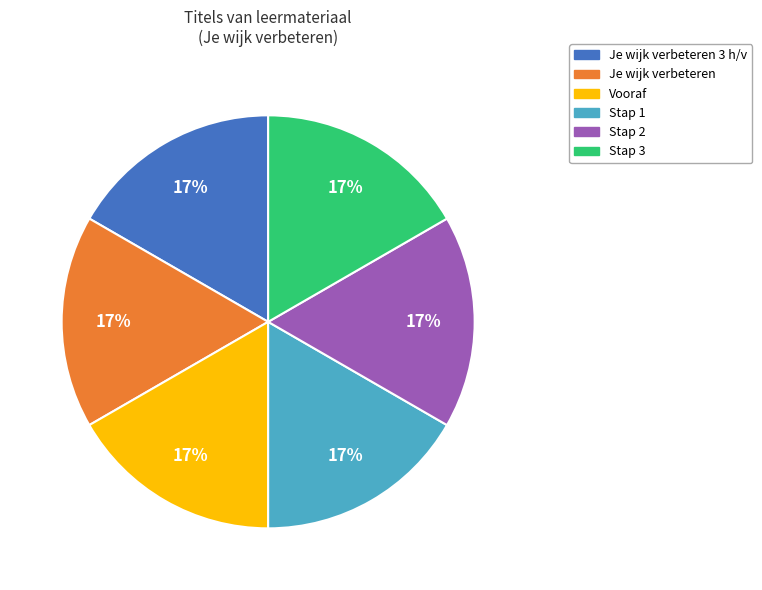

Is there any slice that represents more than half of the pie?

No